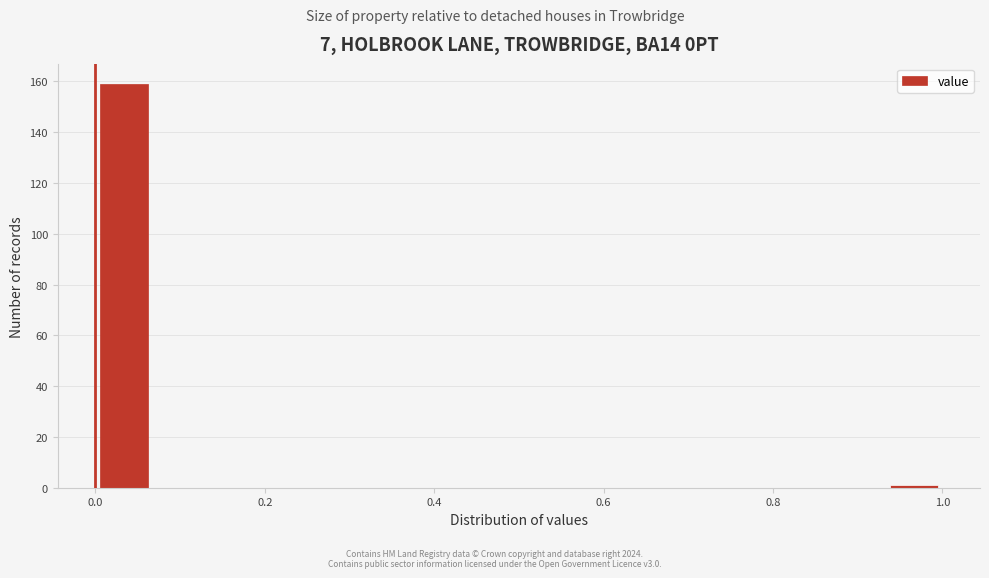

Read against the x-axis, roughly where is the centre of the tallest bar?

0.04